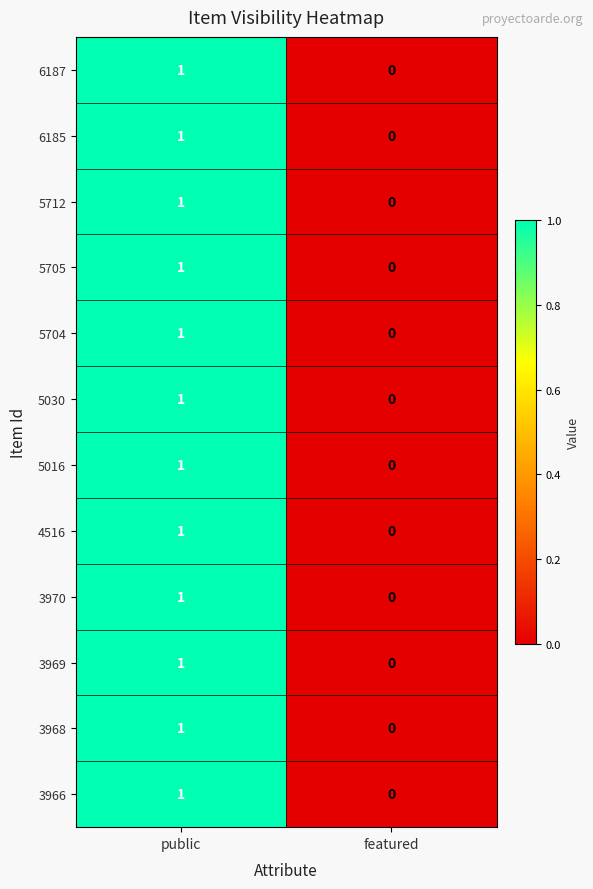

Is it true that 6185 equals 0 at public?

False